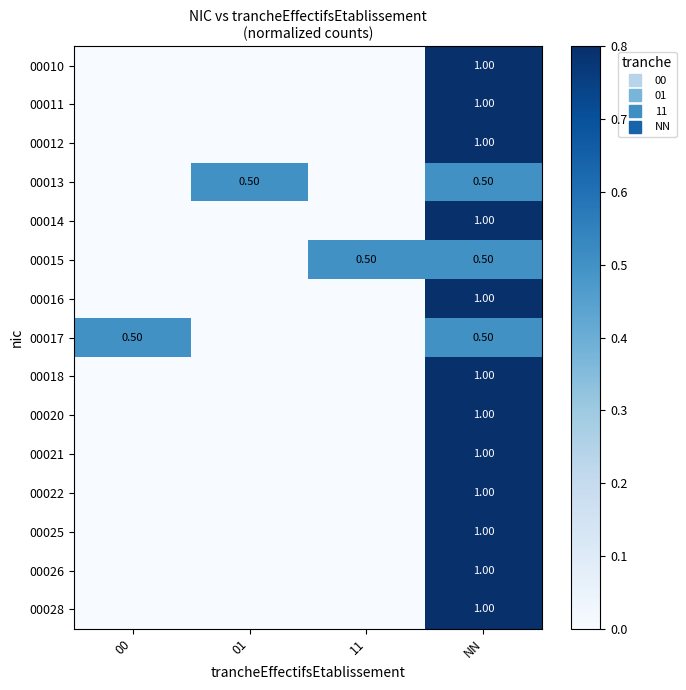

Which category has the highest value in the 00010 series?

NN